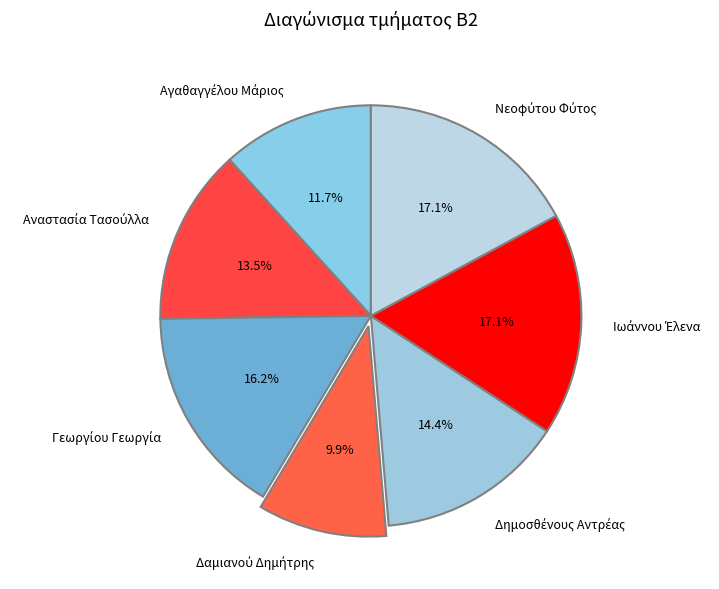

Does any single category account for the majority?

No